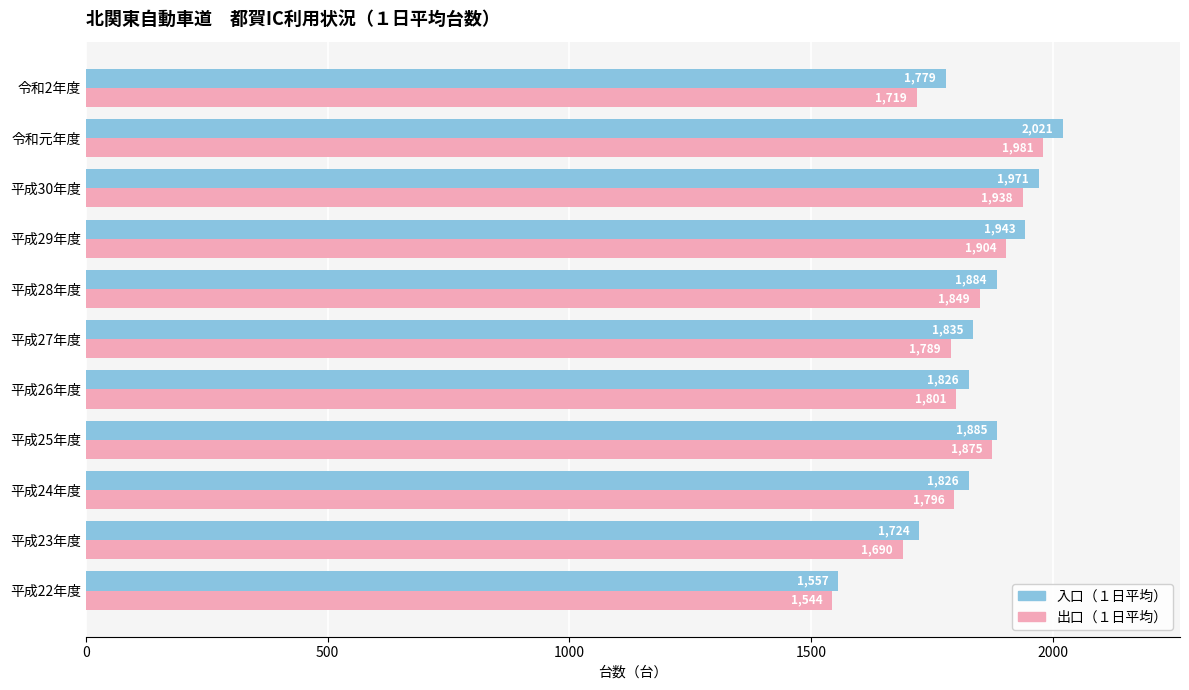

Which label corresponds to the largest value in the chart?

令和元年度